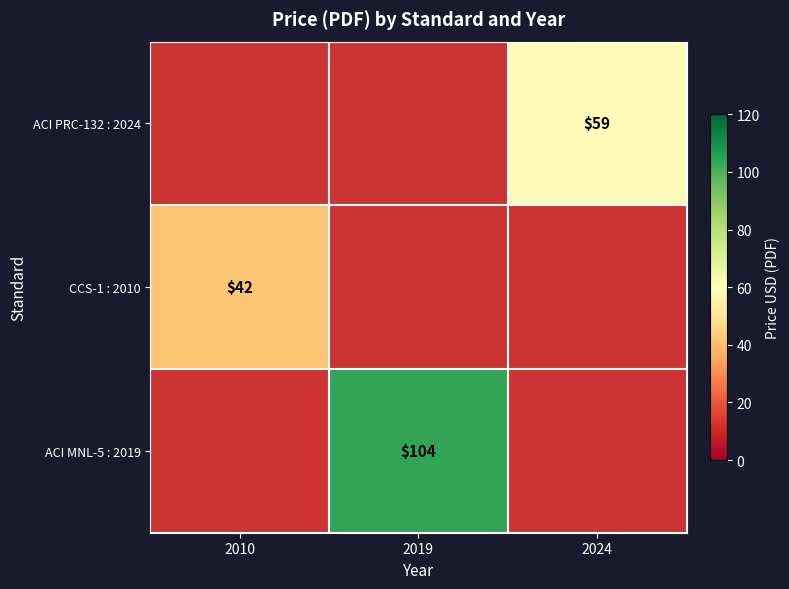

Which has a higher value, 2024 or 2019?

2019